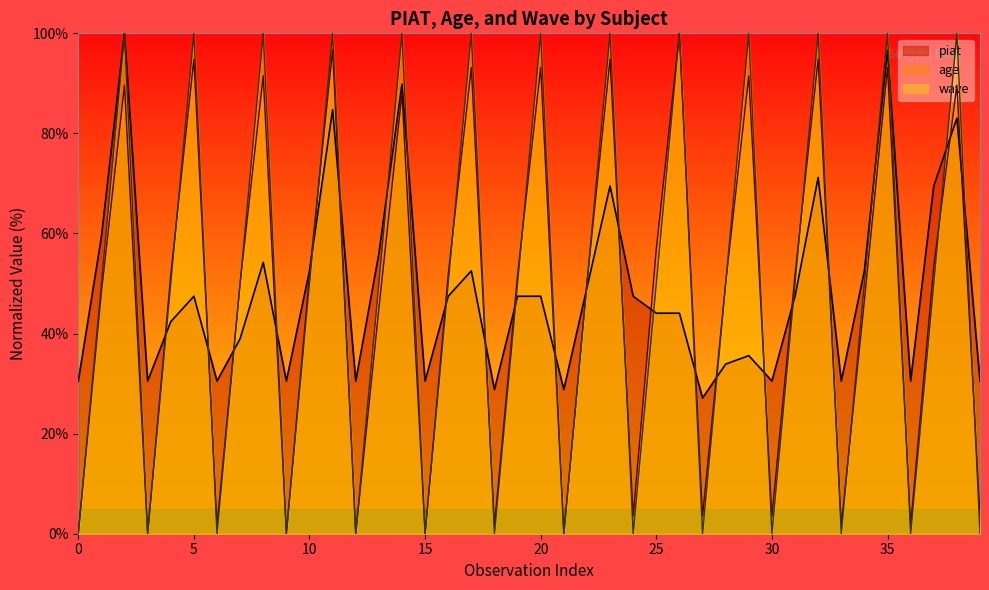

True or false: piat has more than 2 points higher than both neighbors.

True